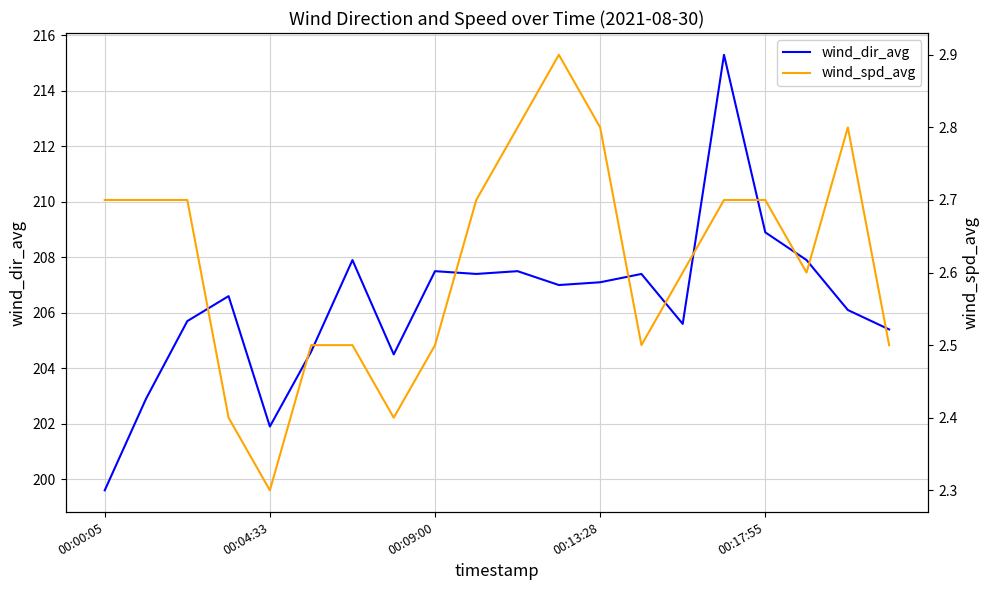

Is the value of wind_dir_avg at 5 greater than the value of wind_spd_avg at 10?

Yes